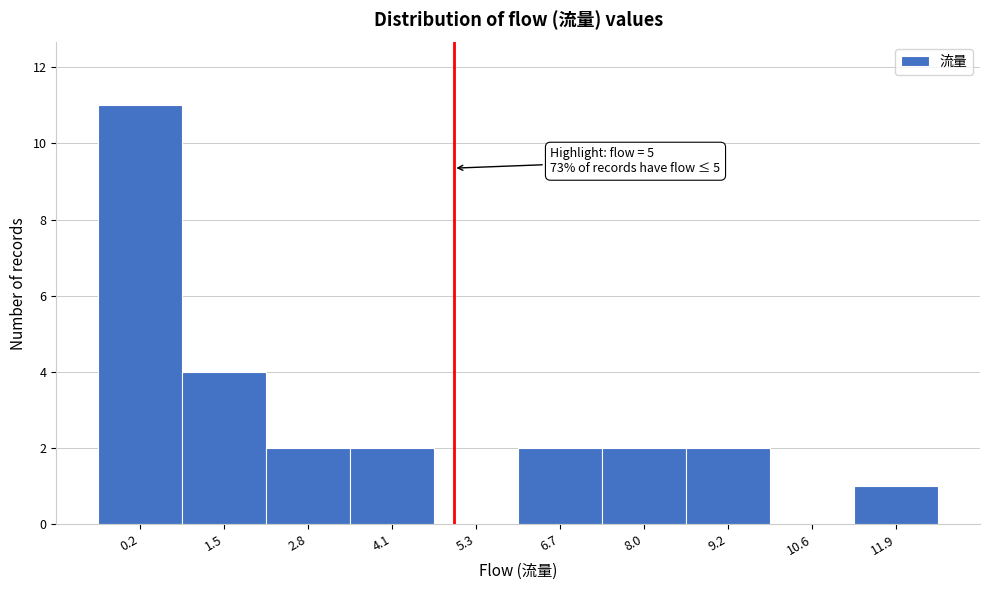

Which range on the x-axis has the tallest bar?

-0.5 to 0.8